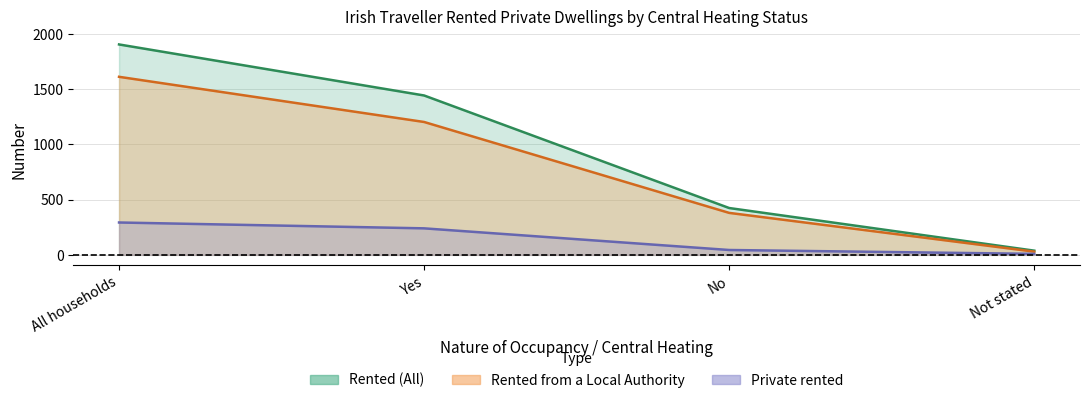

What position from the left is Not stated?

4